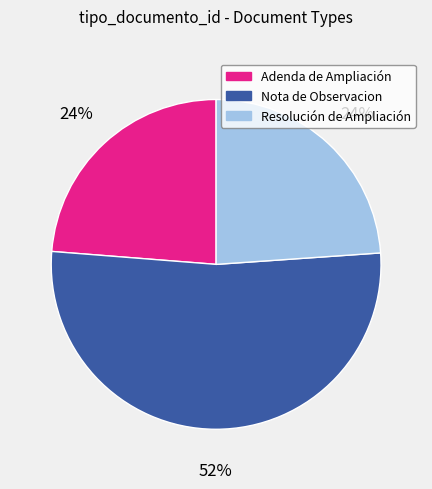

Does any single category account for the majority?

Yes